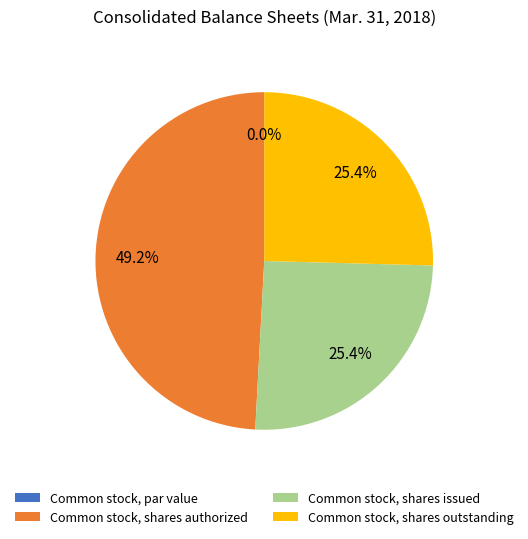

Is there any slice that represents more than half of the pie?

No